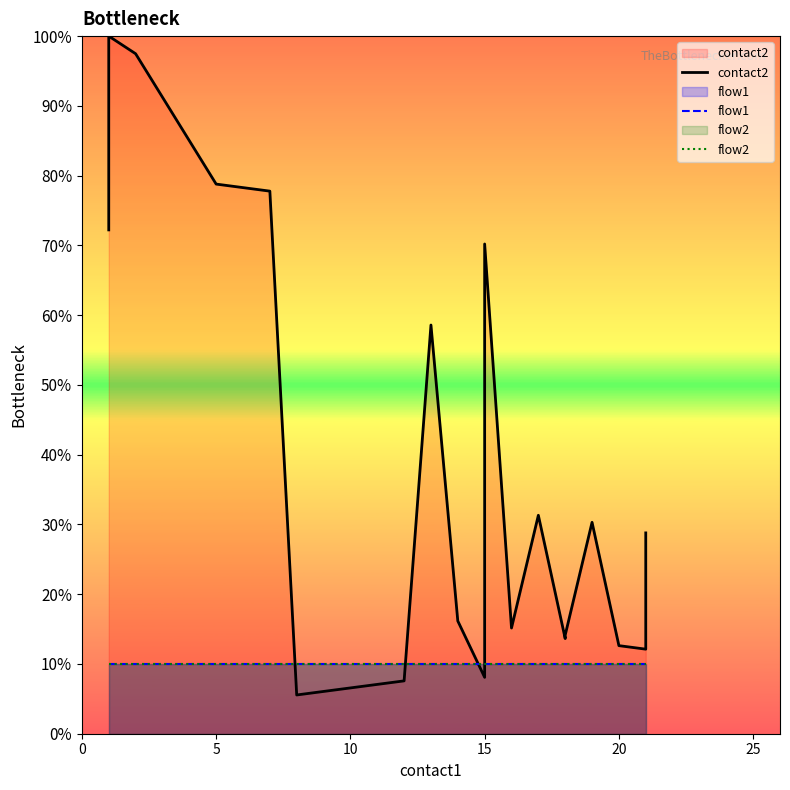

Does the chart have visible grid lines?

No